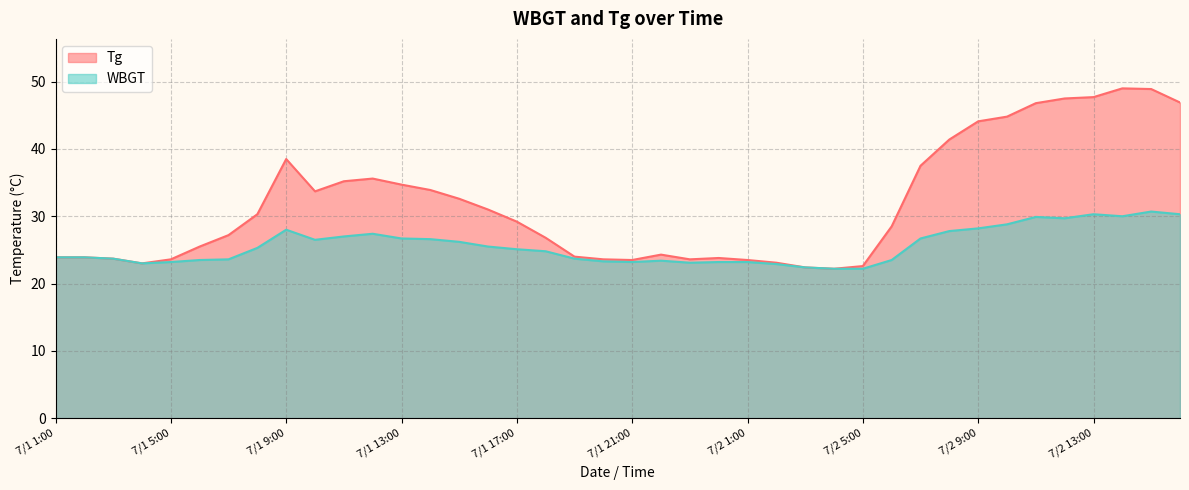

Reading left to right, list all the values displayed in this chart.

Tg: 23.9	23.9	23.7	23.0	23.6	25.5	27.2	30.3	38.5	33.7	35.2	35.6	34.7	33.9	32.6	31.0	29.2	26.8	24.0	23.6	23.5	24.3	23.6	23.8	23.5	23.1	22.4	22.2	22.6	28.5	37.5	41.4	44.1	44.8	46.8	47.5	47.7	49.0	48.9	46.9
WBGT: 23.9	23.9	23.7	23.0	23.2	23.5	23.6	25.3	28.0	26.5	27.0	27.4	26.7	26.6	26.2	25.5	25.1	24.8	23.7	23.3	23.2	23.4	23.1	23.2	23.2	22.9	22.4	22.2	22.2	23.5	26.7	27.8	28.2	28.8	29.9	29.7	30.3	30.0	30.7	30.3